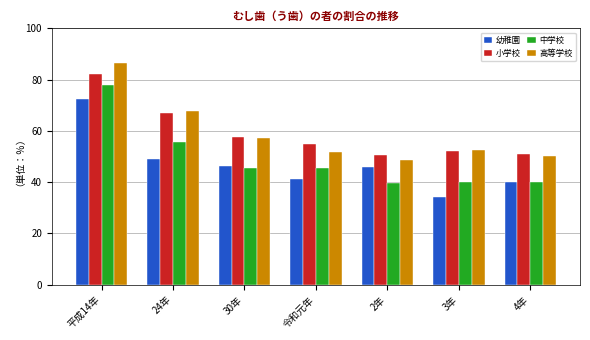

Does the chart contain stacked bars?

No